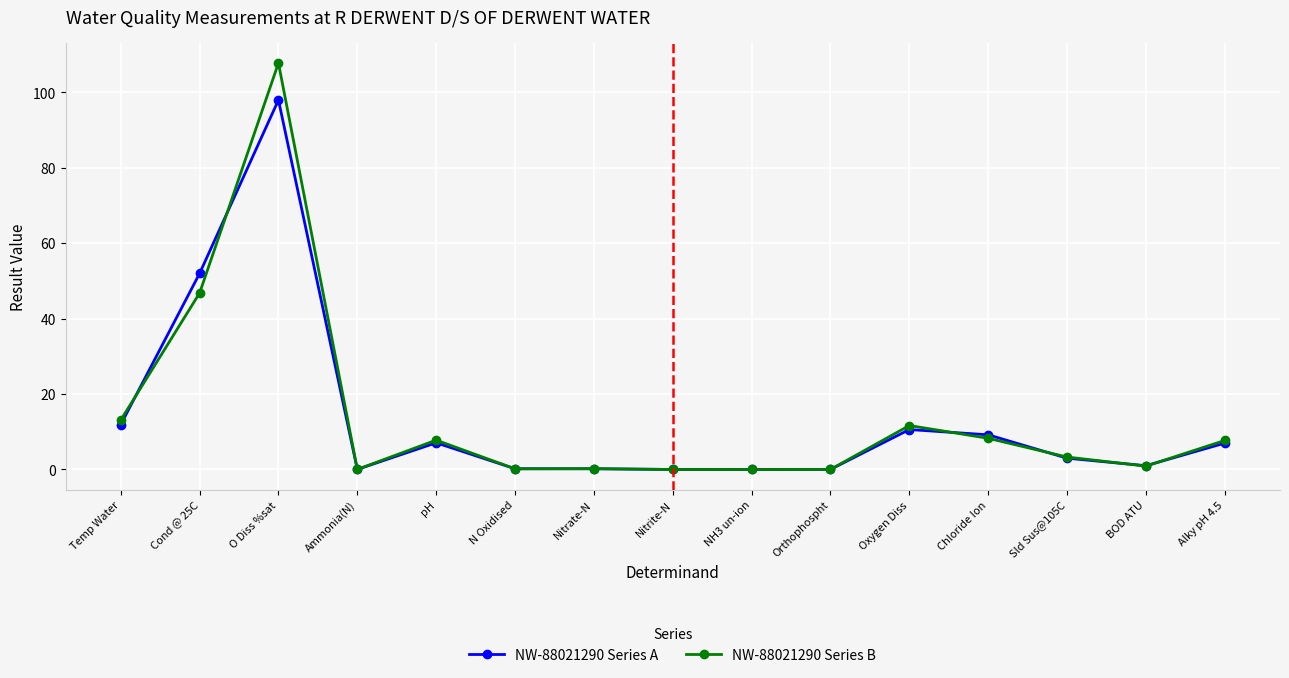

Which category has the highest value across all series?

O Diss %sat